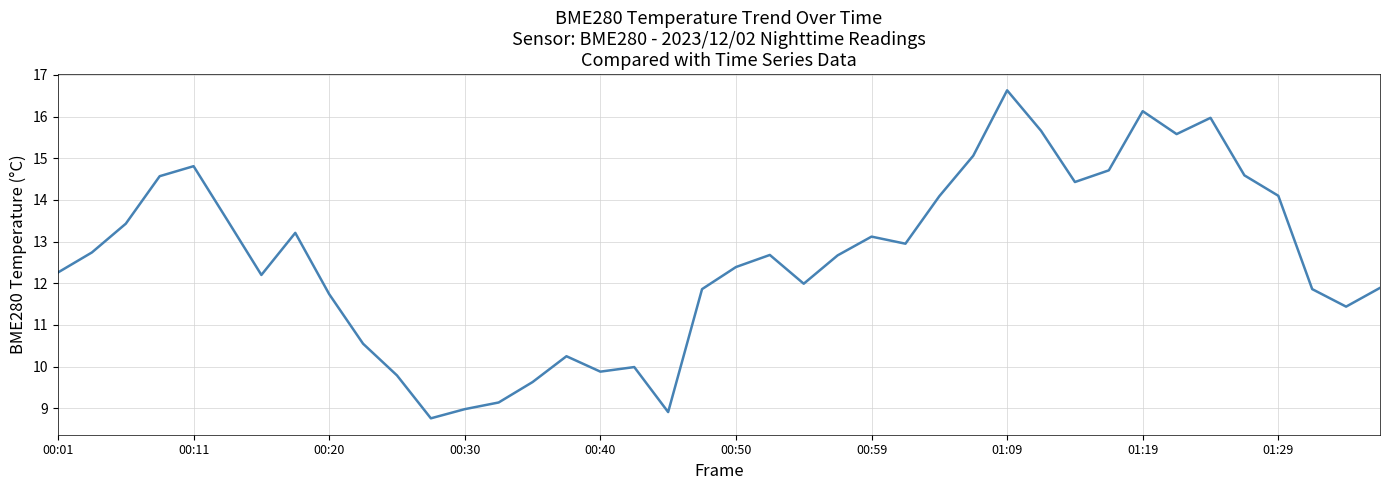

What is the greatest value displayed?

16.6